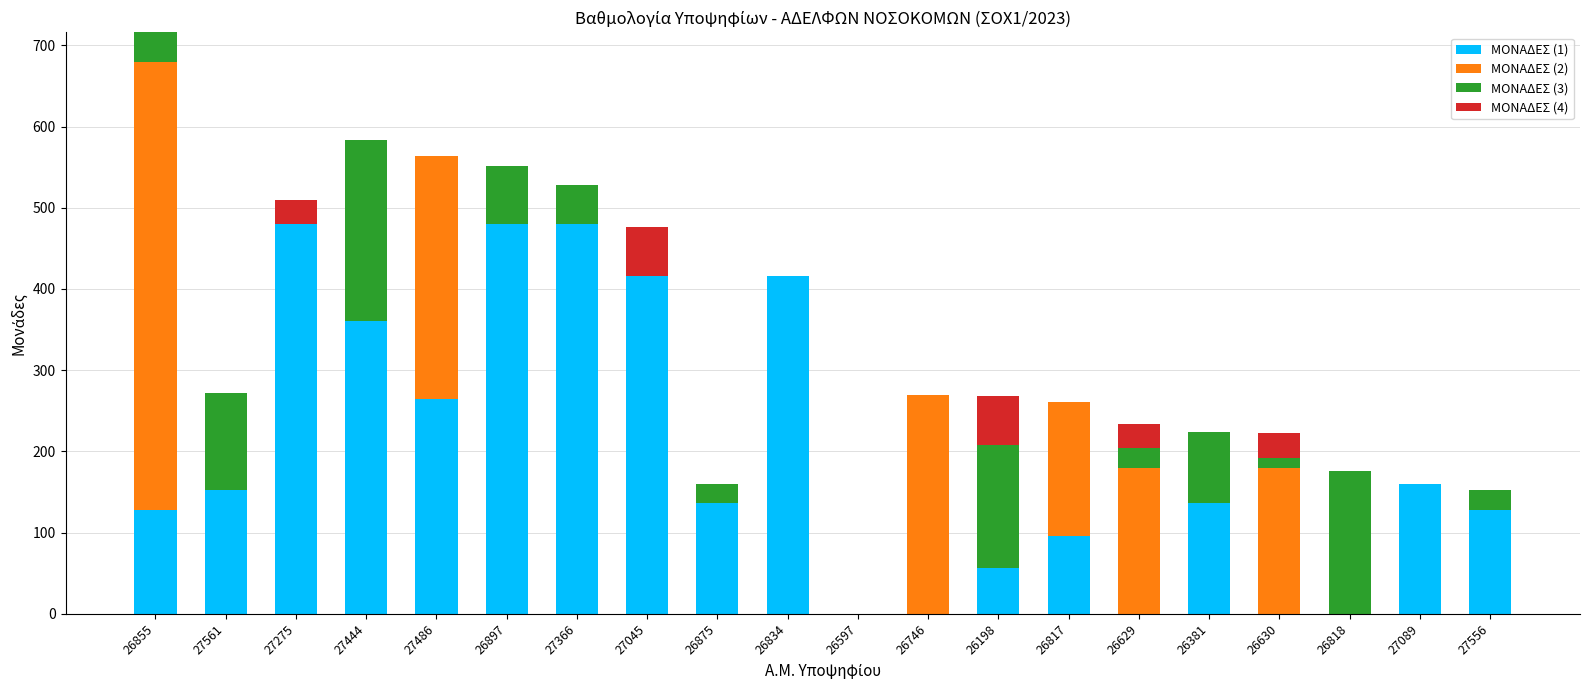

What is the total value across all series at 26381?

224